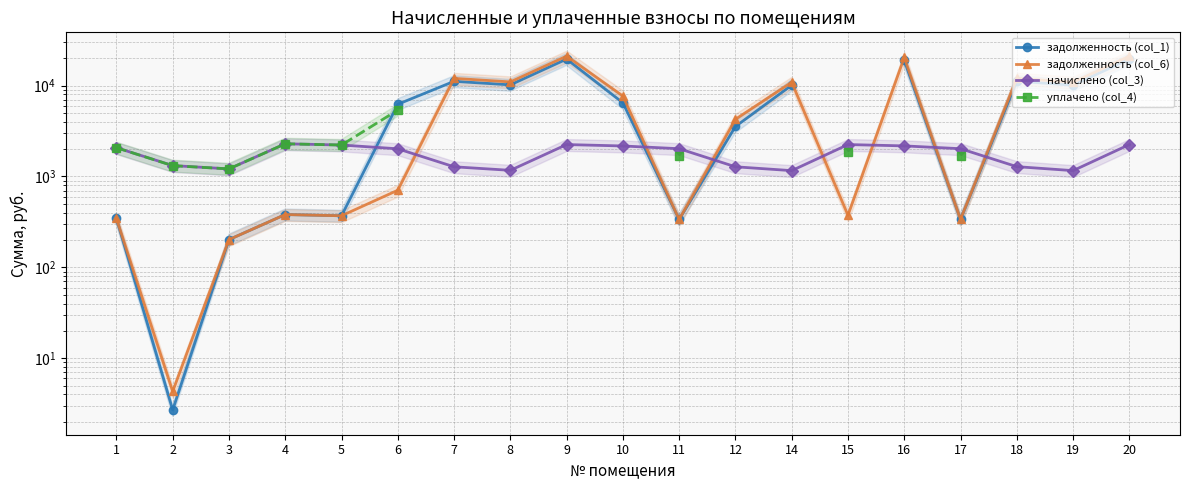

What is the maximum value shown in the chart?

21066.5